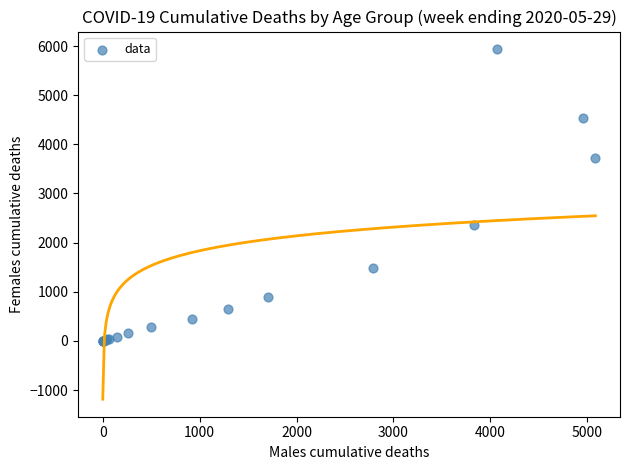

What Y value in the scatter plot is closest to 2969?

2365